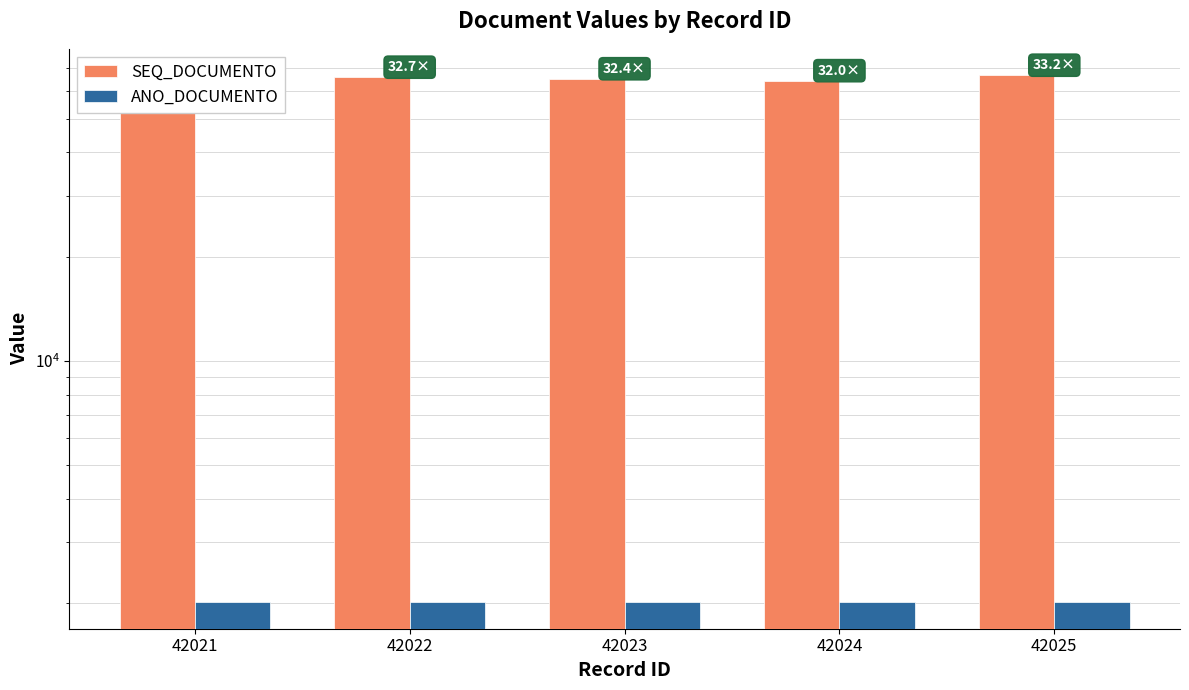

Read the ANO_DOCUMENTO value at 42021.

2013